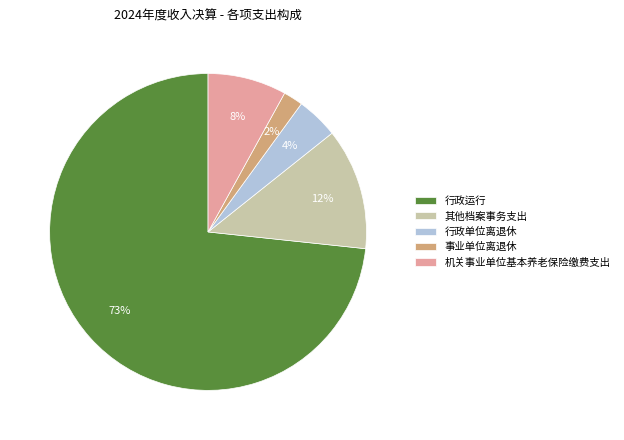

How many slices are in this pie chart?

5